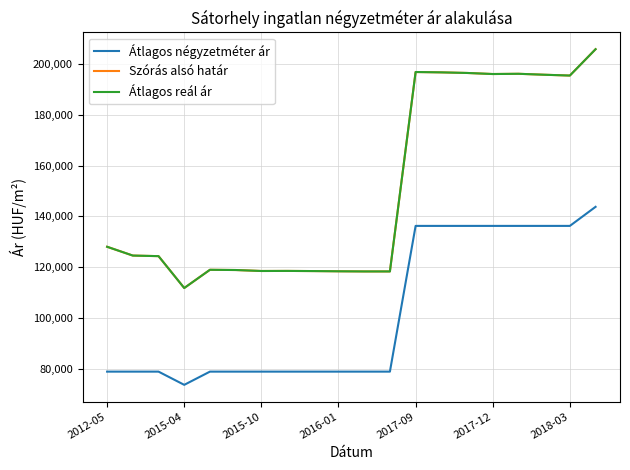

Which series has the largest range (max minus min)?

Szórás alsó határ